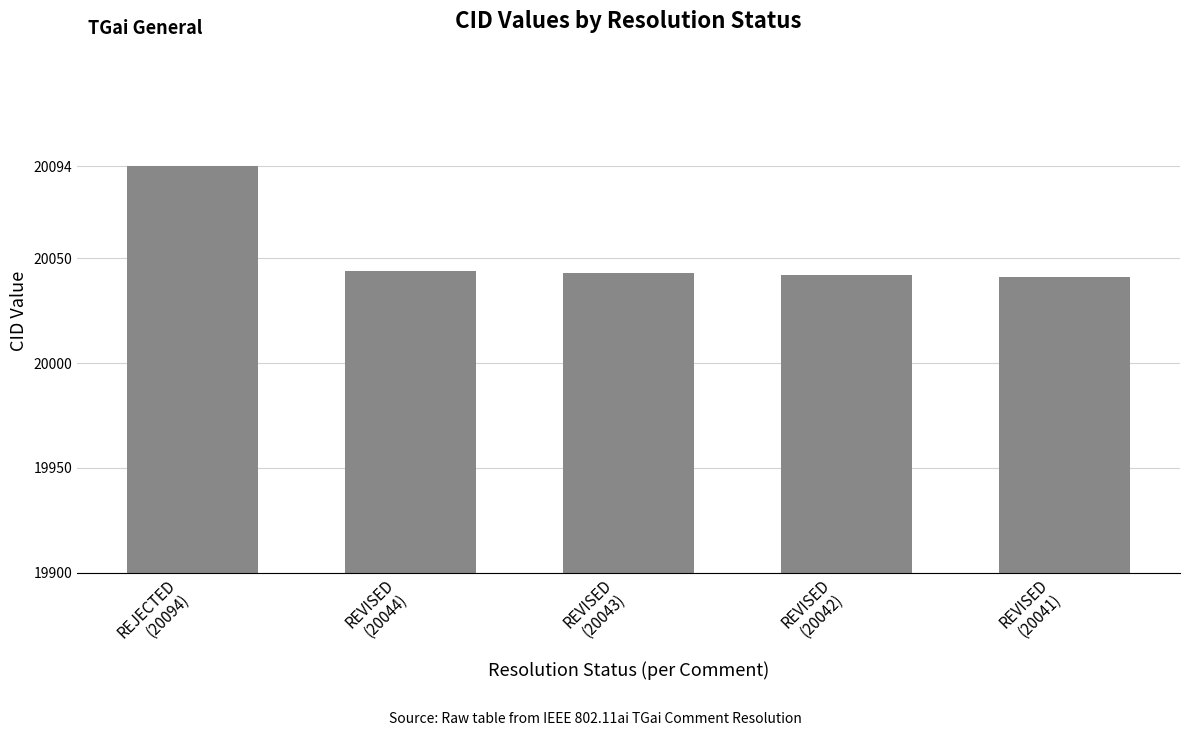

The value at REJECTED
(20094) is 9830. True or false?

False